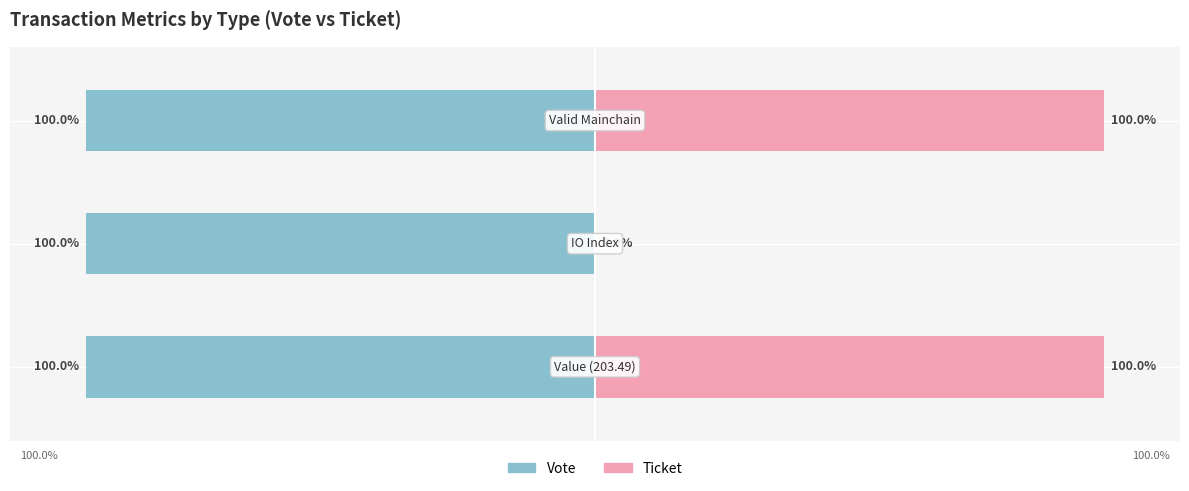

Which series has the largest range (max minus min)?

Ticket (direction=+1)